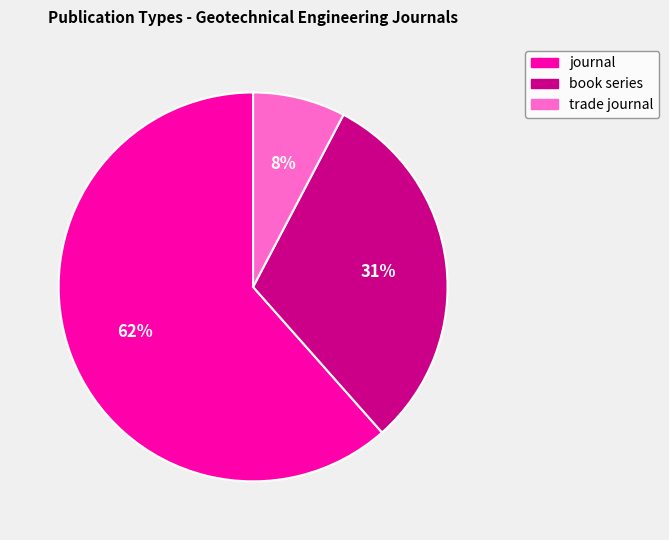

Between trade journal and journal, which is larger?

journal